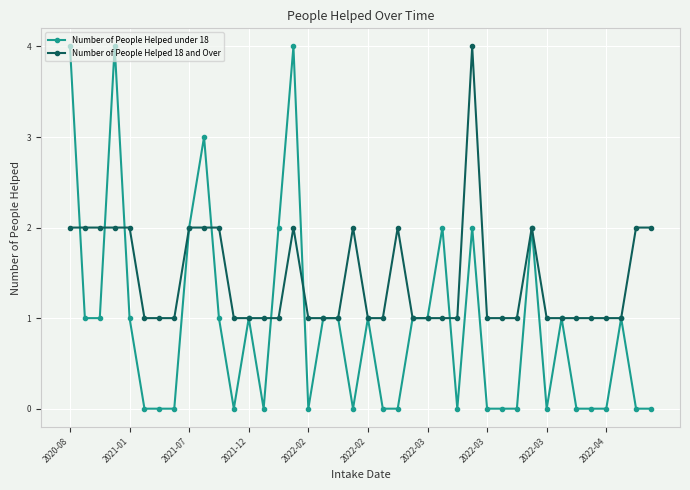

Which series has the largest total across all categories?

Number of People Helped 18 and Over